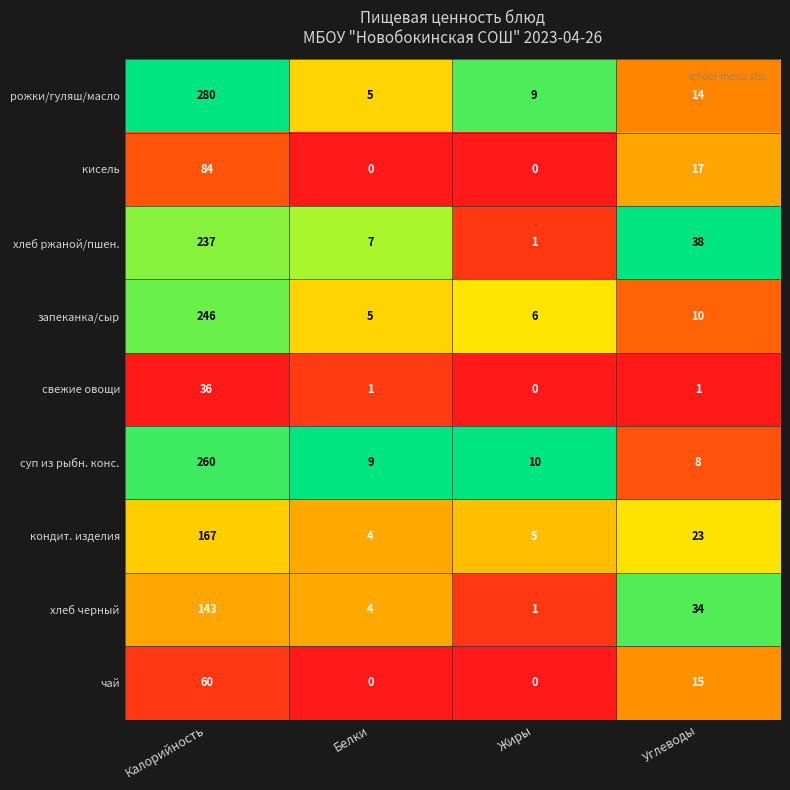

List the series in order of their peak value, lowest first.

свежие овощи, чай, кисель, хлеб черный, кондит. изделия, хлеб ржаной/пшен., запеканка/сыр, суп из рыбн. конс., рожки/гуляш/масло